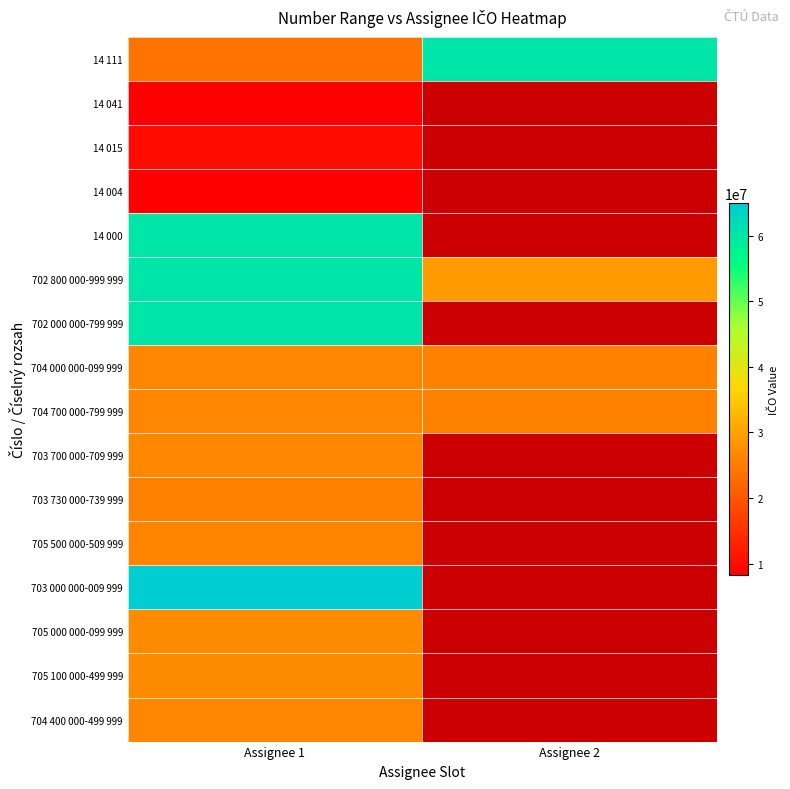

At which category is the sum across all series the highest?

Assignee 1